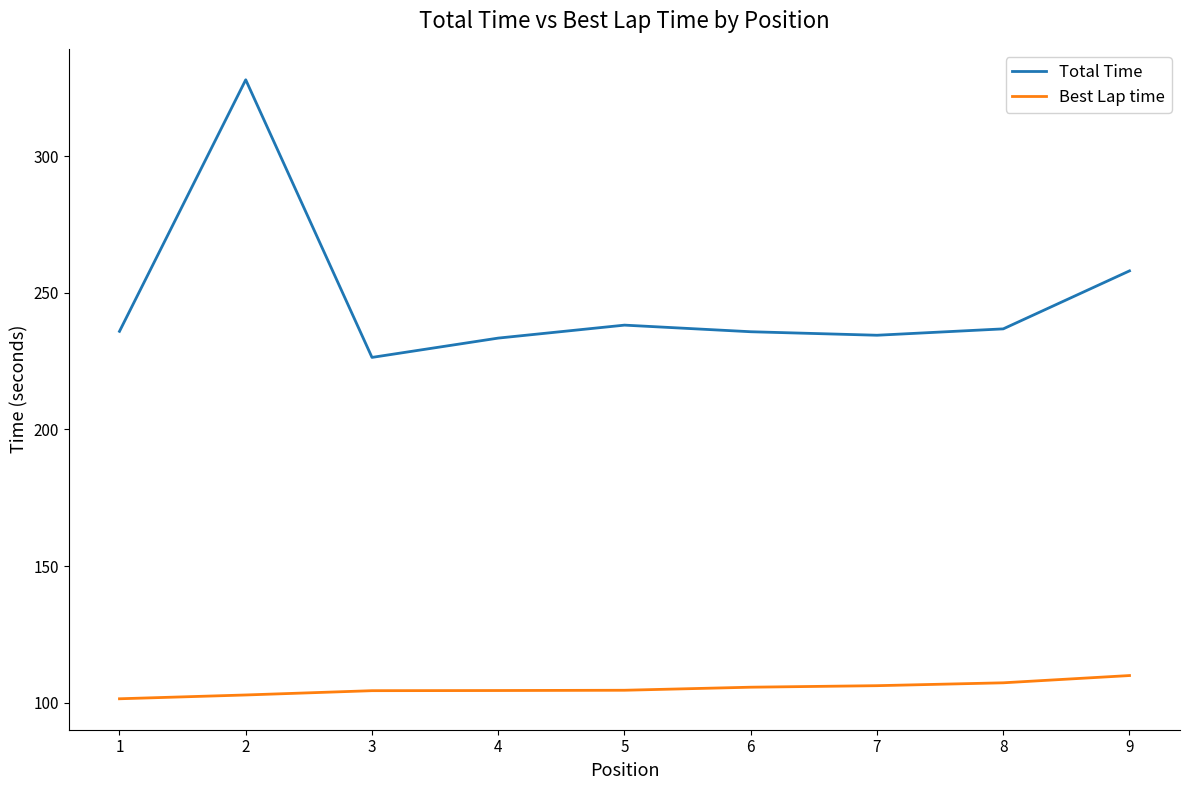

Is the value of Best Lap time at 6 greater than the value of Total Time at 8?

No